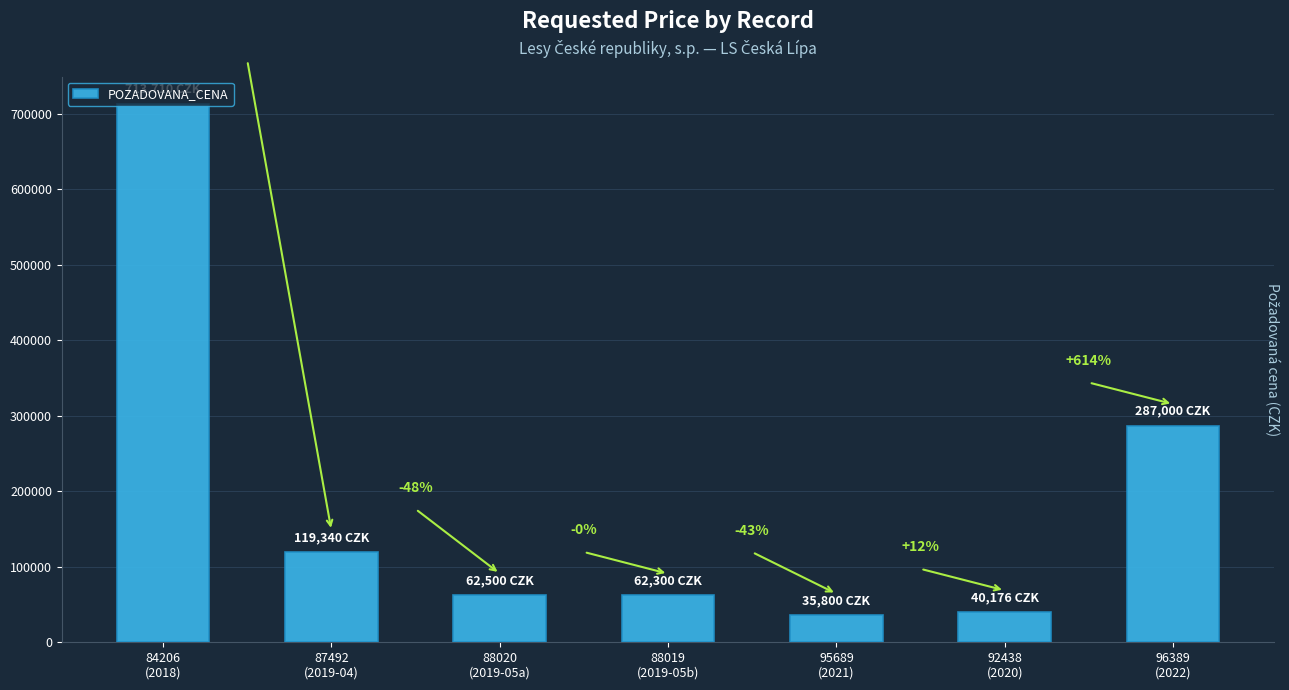

Which label corresponds to the smallest value in the chart?

95689
(2021)